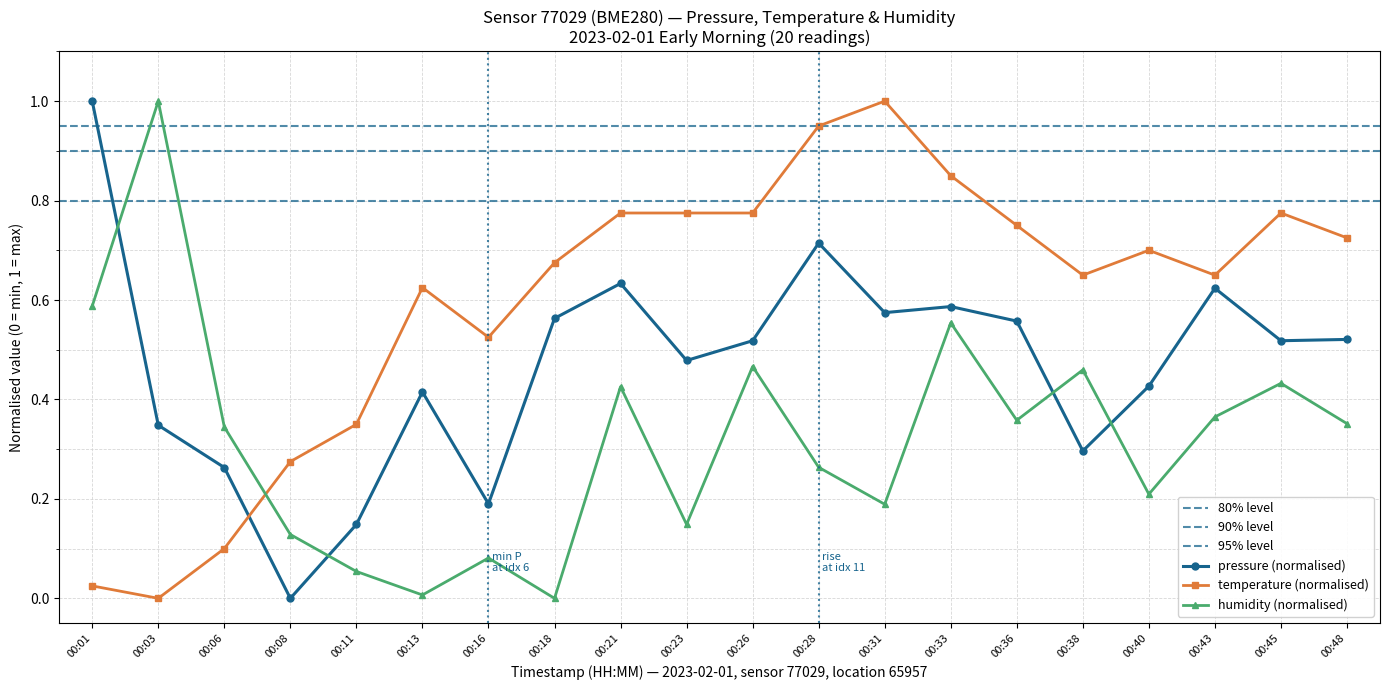

Which series ends up on top after the final intersection of humidity and temperature?

temperature